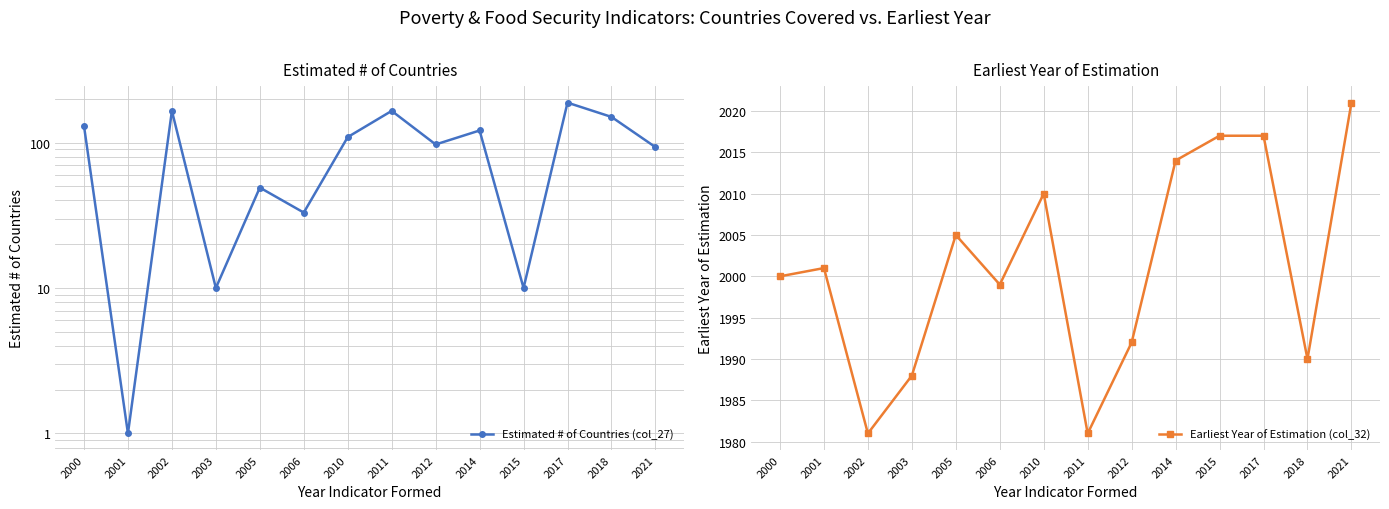

What is the lowest value of the Earliest Year of Estimation (col_32) series?

1981